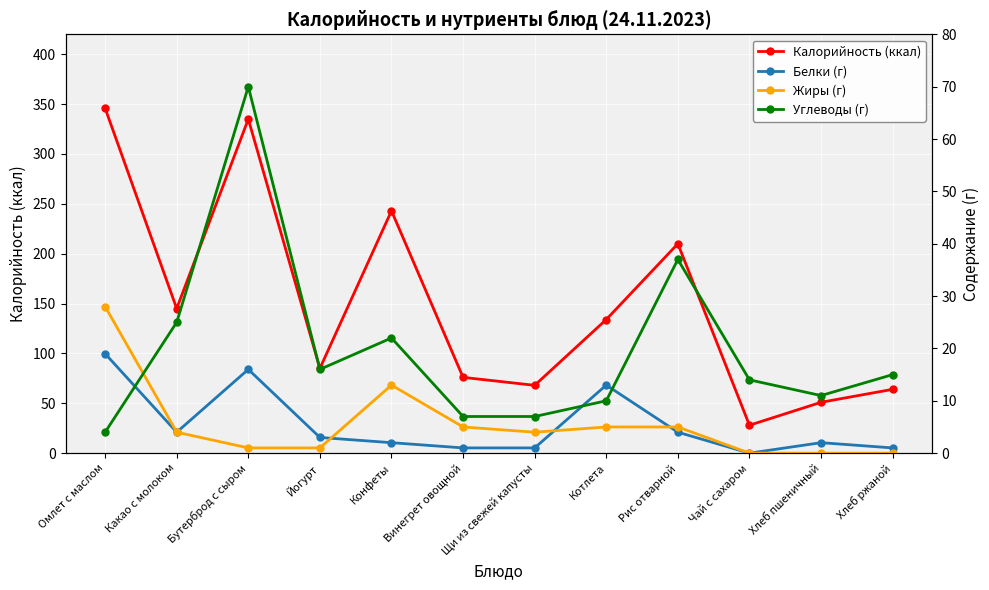

How many values in the Жиры (г) series exceed 4?

5